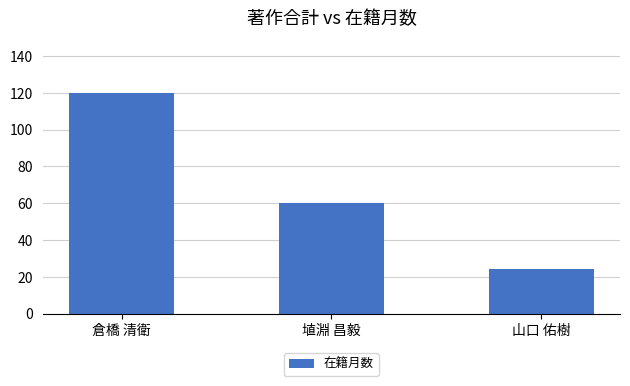

The chart shows a value of 120 at 倉橋 清衛. True or false?

True